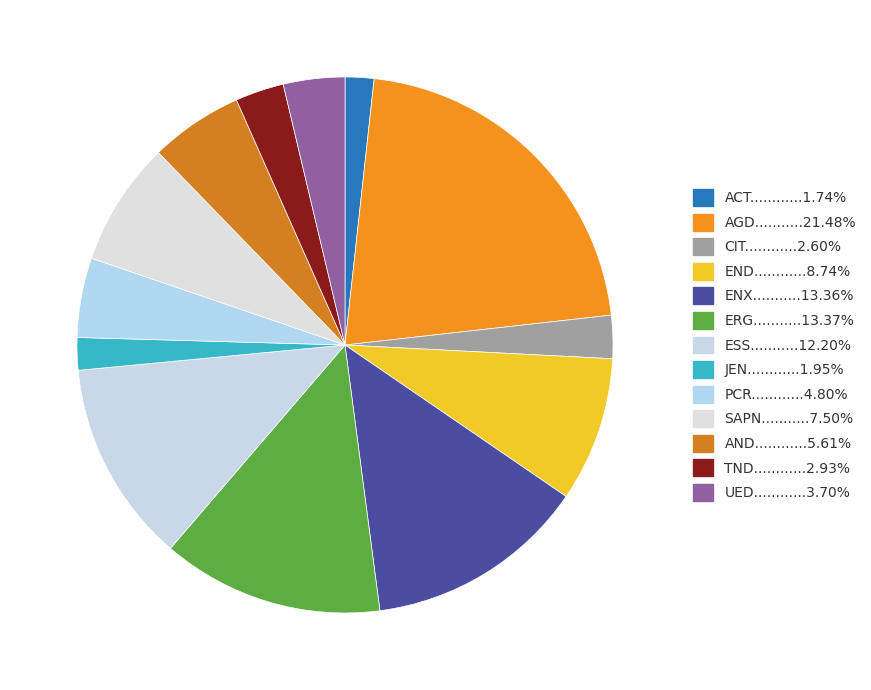

How many slices are in this pie chart?

13